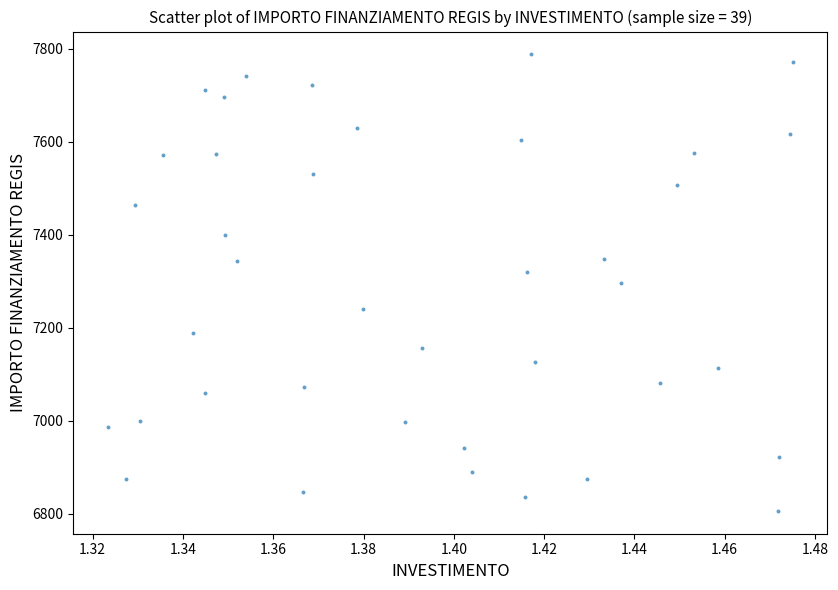

What is the range of Y values (max minus min)?

981.4